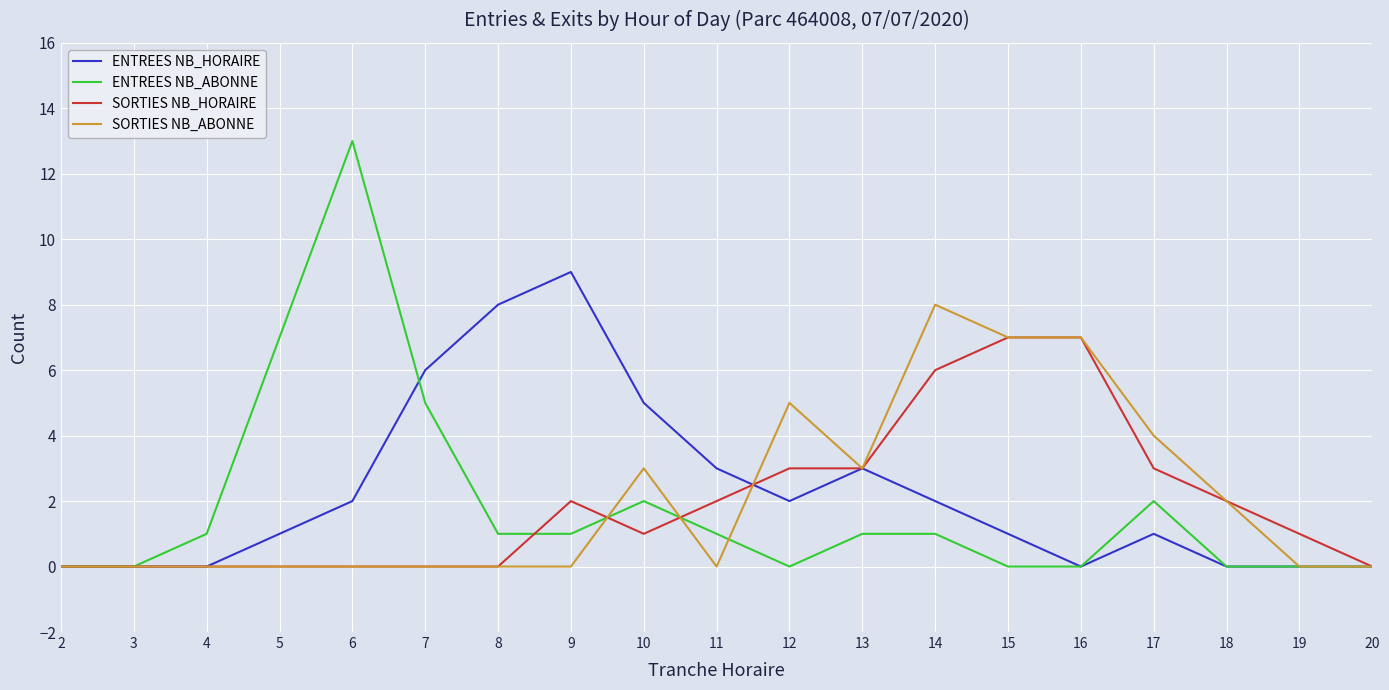

What is the average value of the ENTREES NB_ABONNE series?

2